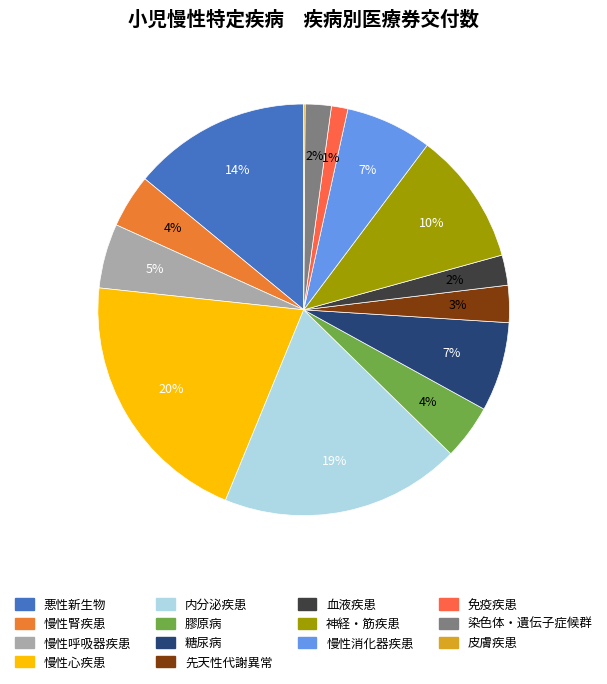

The 慢性消化器疾患 slice represents 1% of the pie. True or false?

False